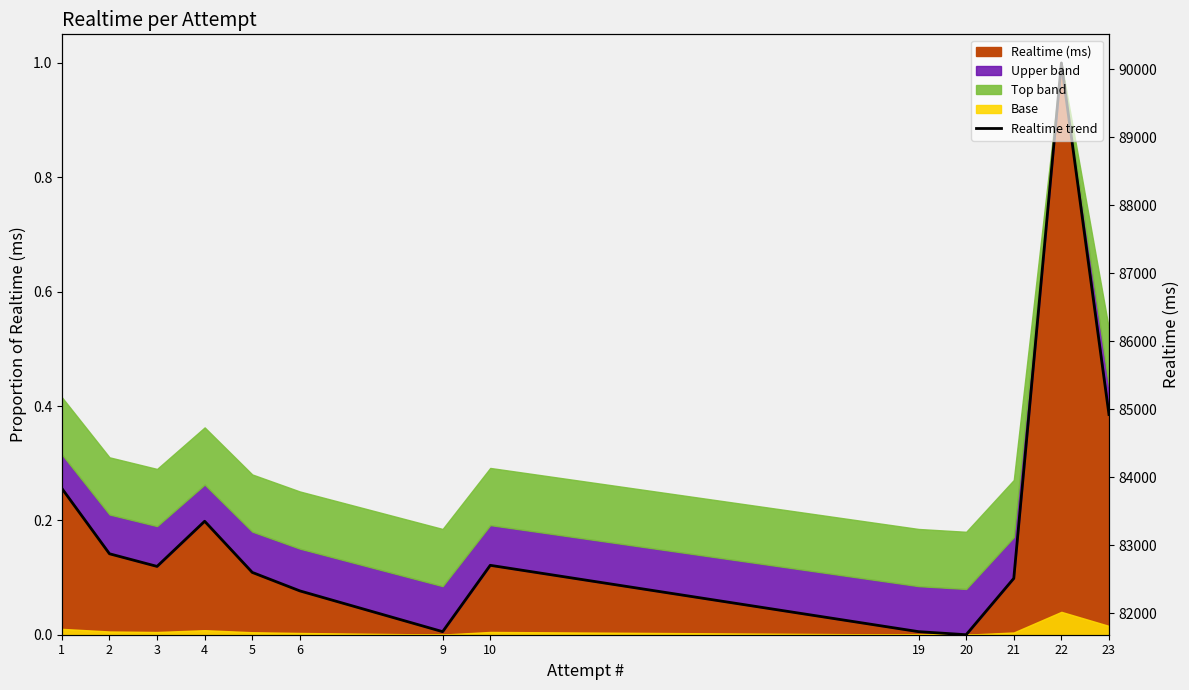

How many interior local peaks (higher than both neighbors) does the data have?

3